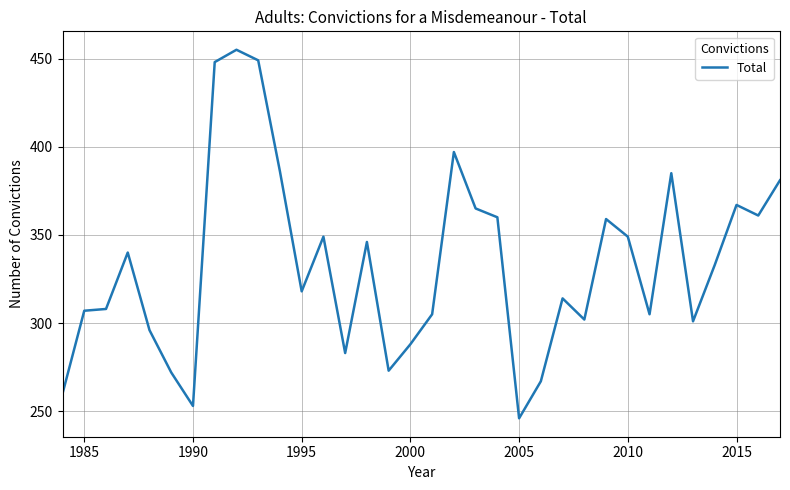

What is the greatest value displayed?

455